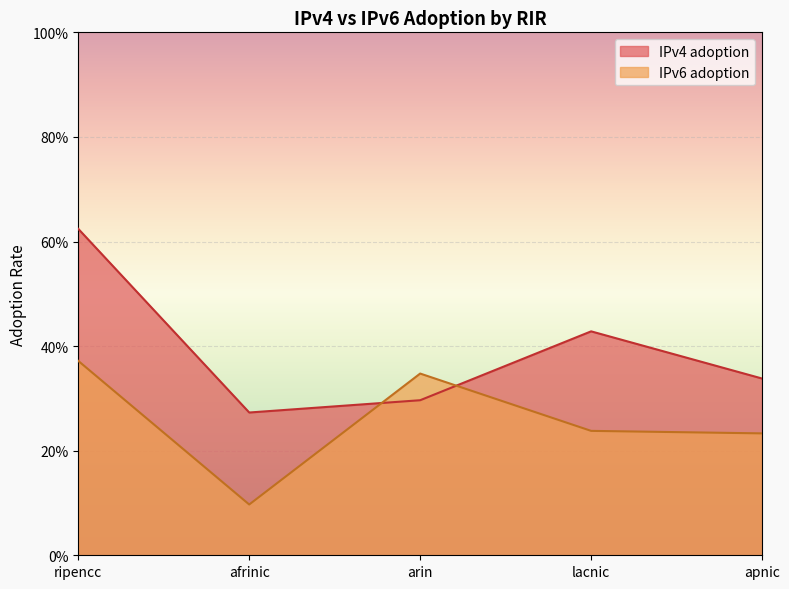

What position from the left is ripencc?

1